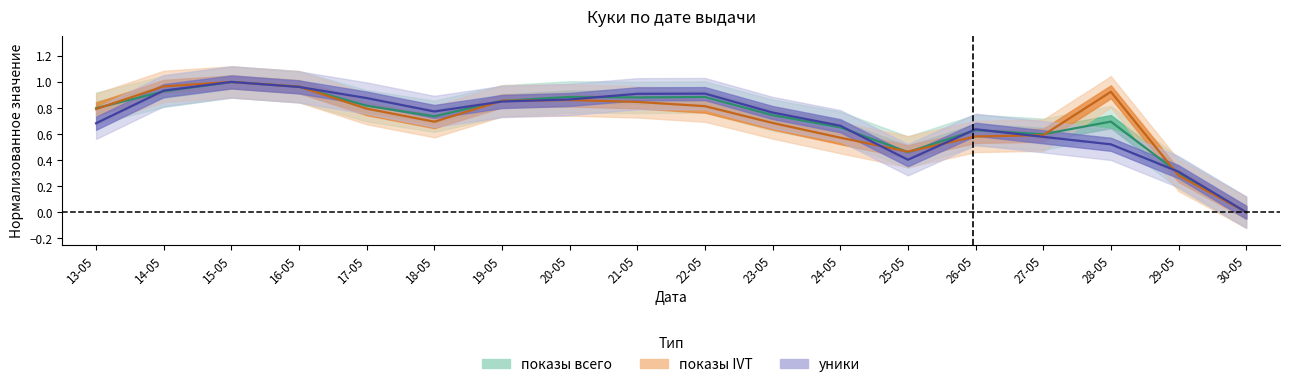

True or false: показы всего and показы IVT intersect in this chart.

True